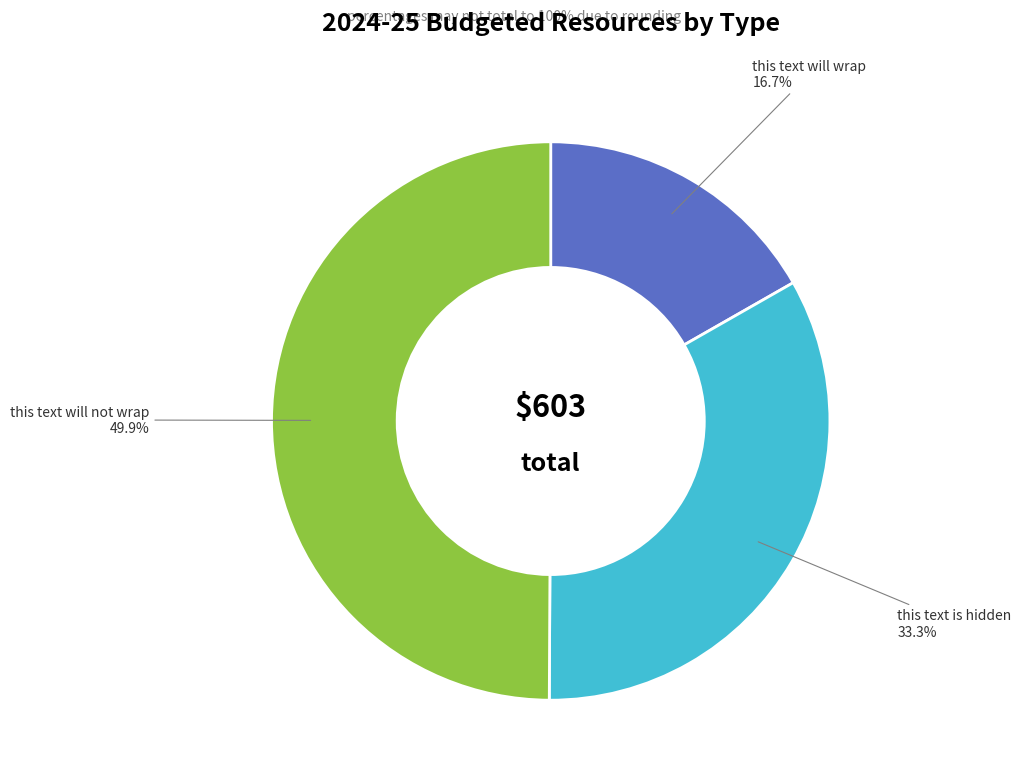

What percentage is NOT represented by this text is hidden?

66.7%